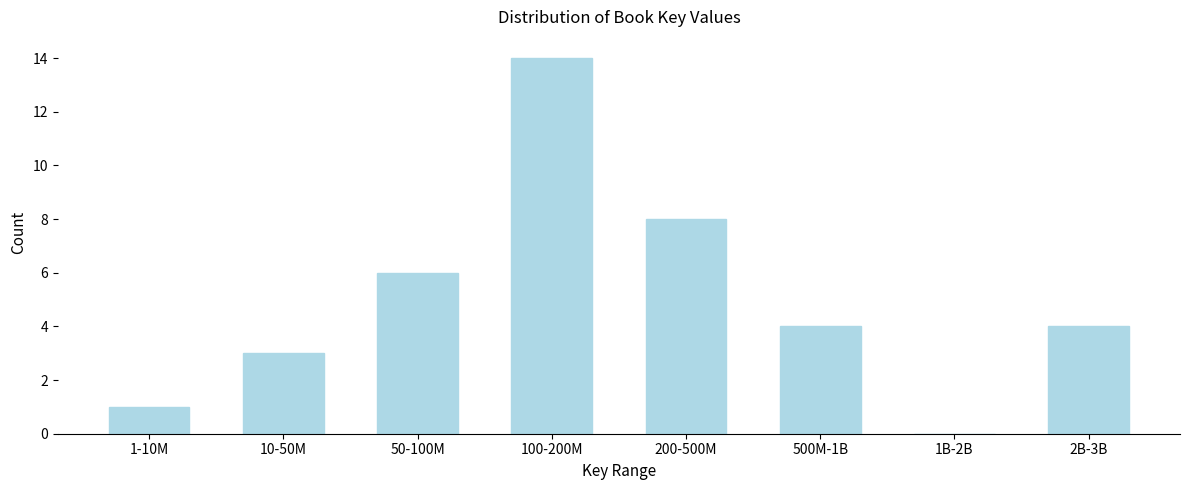

Reading right to left, what are all the values shown in this chart?

2B-3B=4	1B-2B=0	500M-1B=4	200-500M=8	100-200M=14	50-100M=6	10-50M=3	1-10M=1